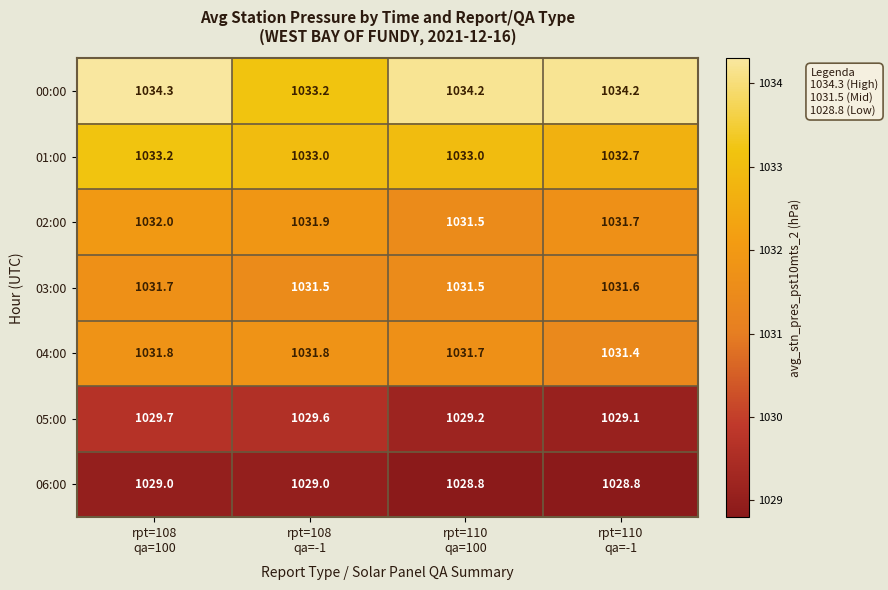

Reading left to right, extract all data points from this chart.

00:00: 1034.3	1033.2	1034.2	1034.2
01:00: 1033.2	1033.0	1033.0	1032.7
02:00: 1032.0	1031.9	1031.5	1031.7
03:00: 1031.7	1031.5	1031.5	1031.6
04:00: 1031.8	1031.8	1031.7	1031.4
05:00: 1029.7	1029.6	1029.2	1029.1
06:00: 1029.0	1029.0	1028.8	1028.8